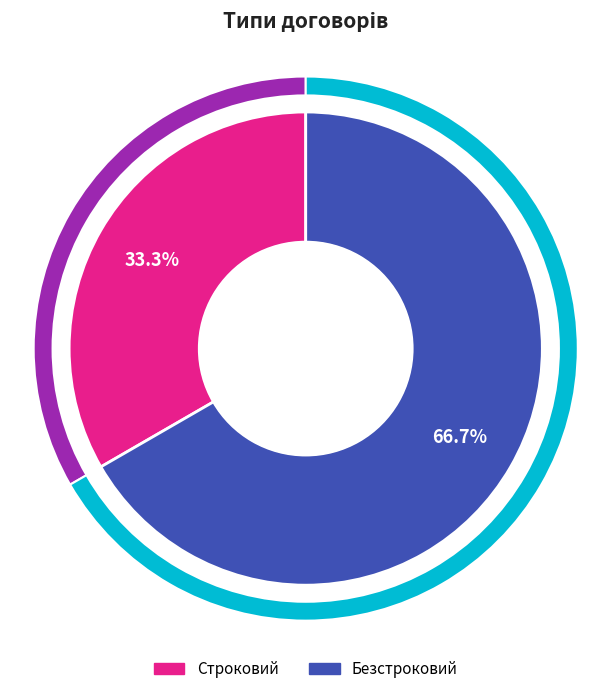

Count the number of slices in the pie.

2